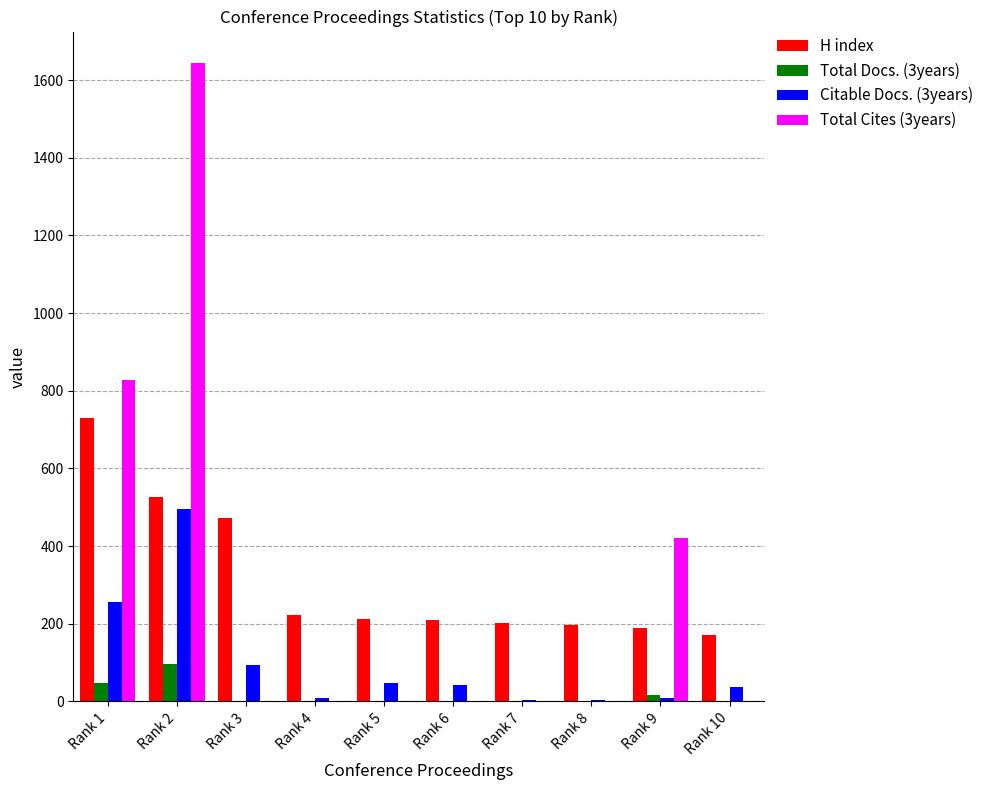

At which category is the sum across all series the highest?

Rank 2